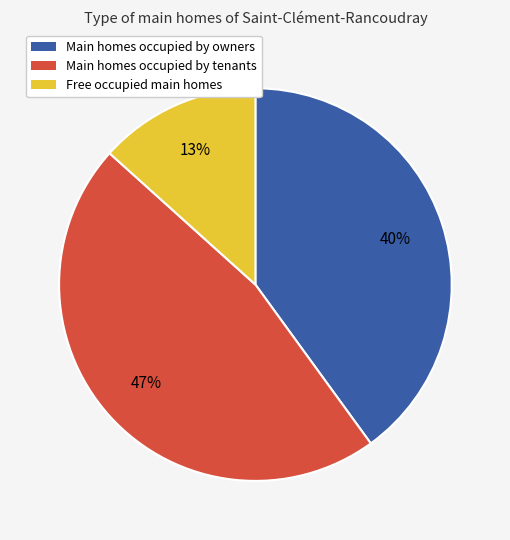

Between Main homes occupied by tenants and Free occupied main homes, which is larger?

Main homes occupied by tenants